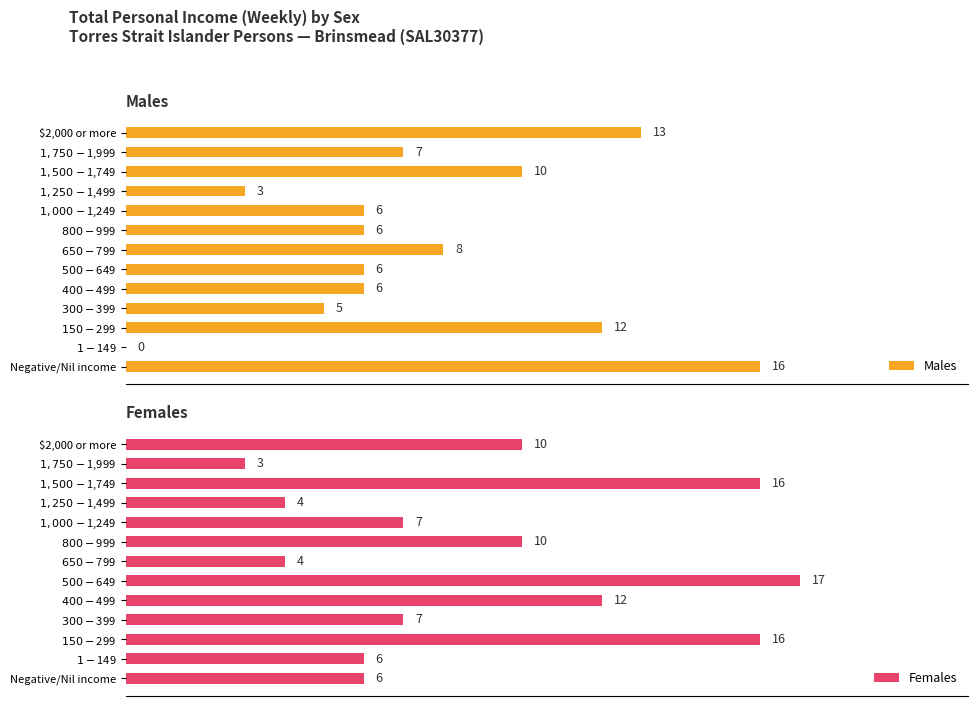

Reading left to right, extract all data points from this chart.

Males: 16	0	12	5	6	6	8	6	6	3	10	7	13
Females: 6	6	16	7	12	17	4	10	7	4	16	3	10